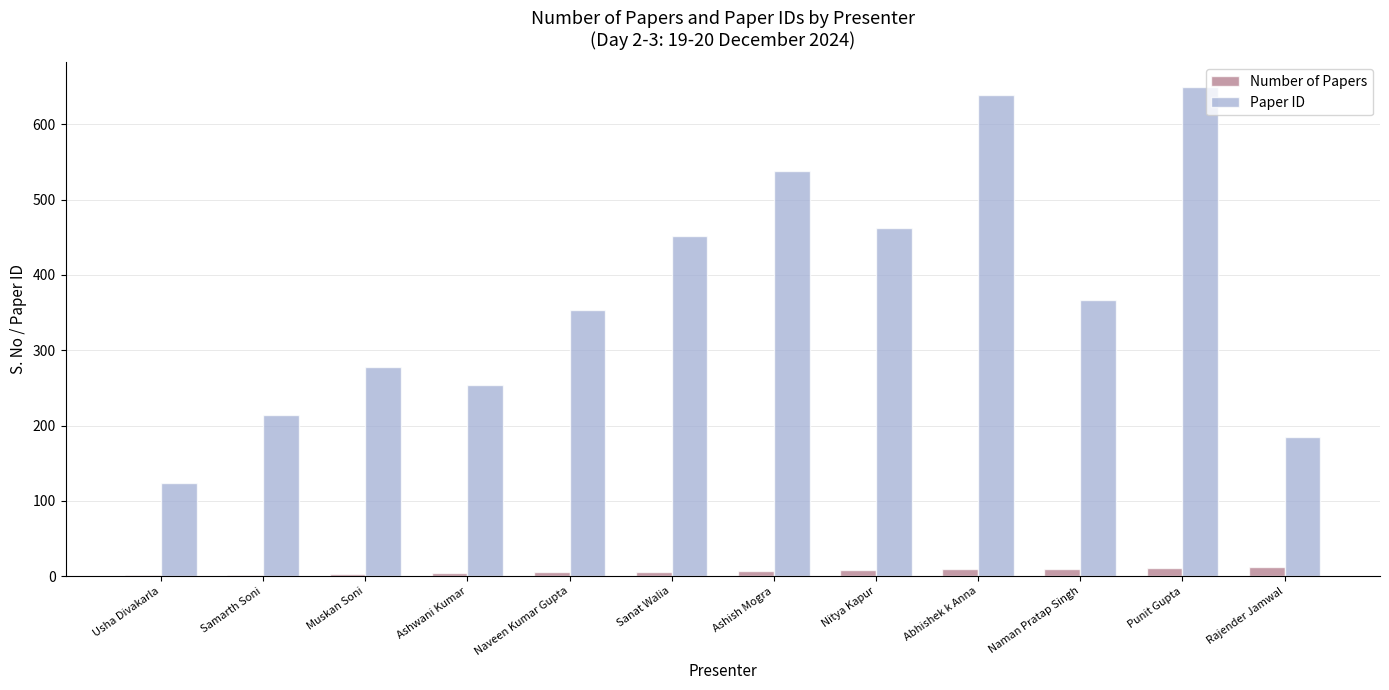

Which series has the widest spread of values?

Paper ID